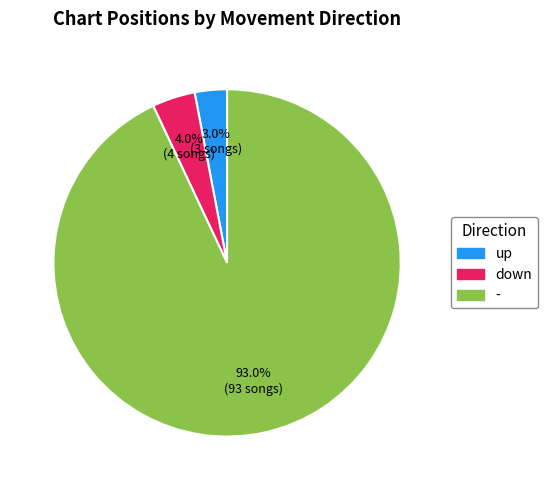

Do - and down together represent more than half of the pie?

Yes